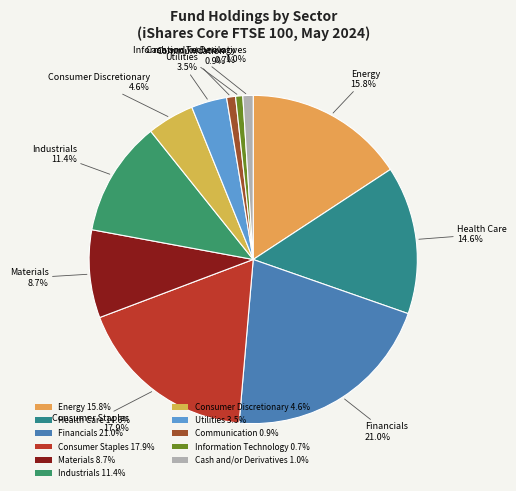

What is the total percentage of Financials and Information Technology?

21.7%